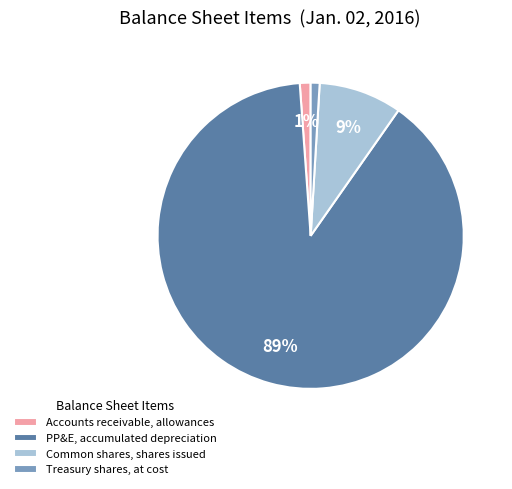

Between Common shares, shares issued and PP&E, accumulated depreciation, which is larger?

PP&E, accumulated depreciation